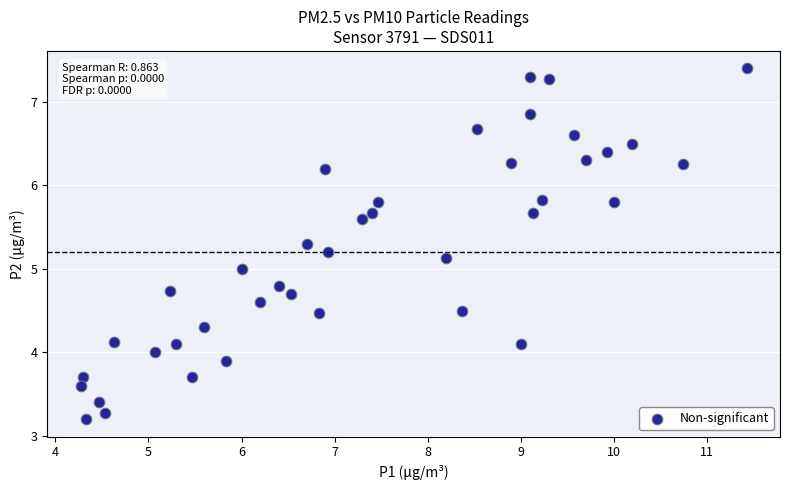

What is the range of Y values (max minus min)?

4.2